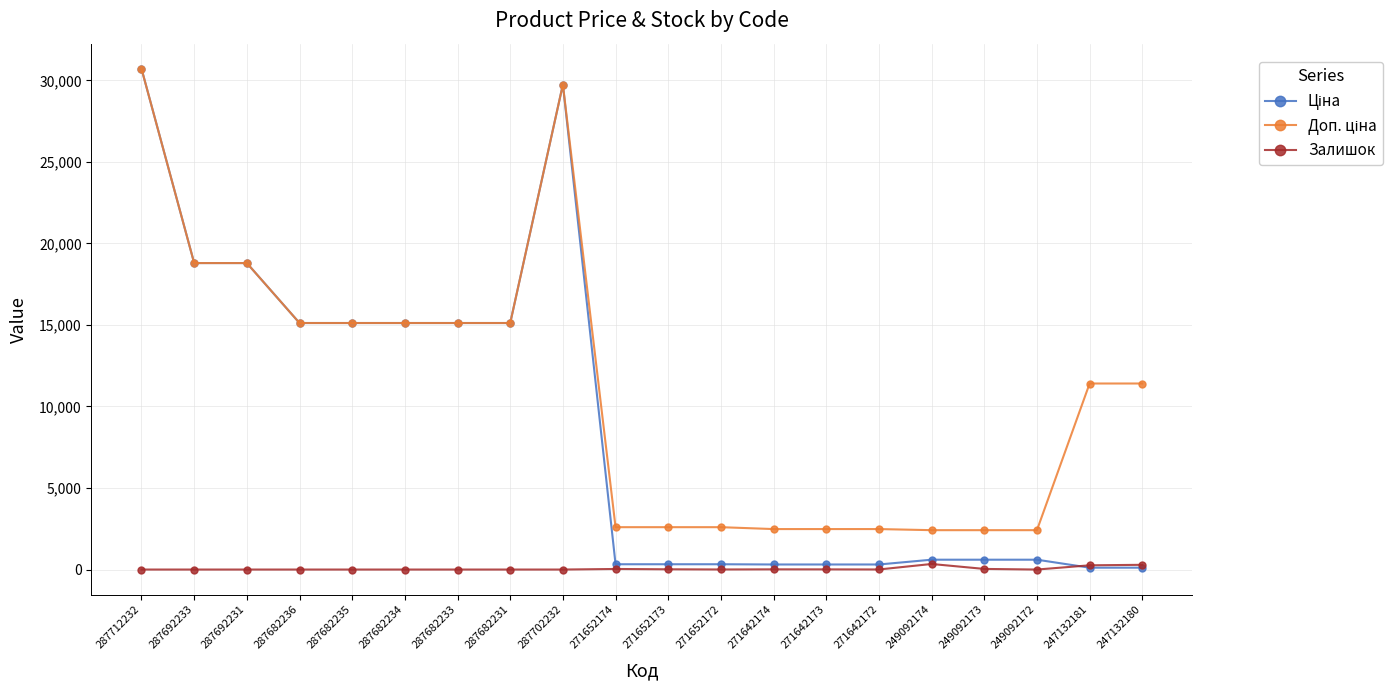

How many data points does each series have?

20